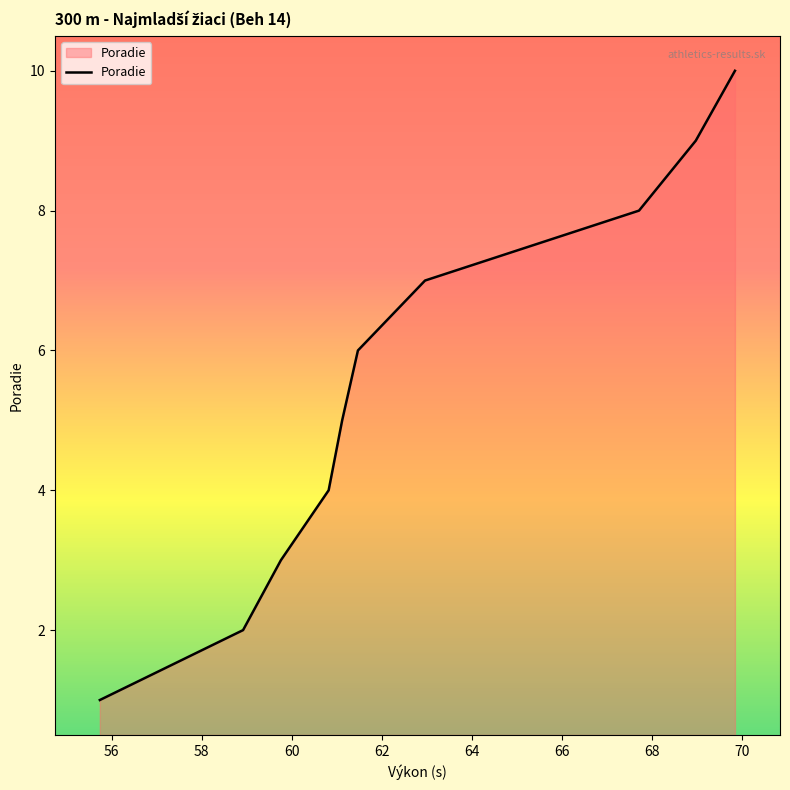

What is the difference between the maximum and minimum values?

9